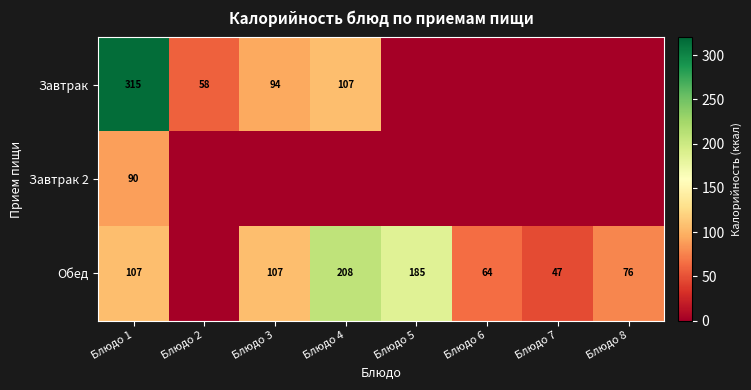

What is the sum of the Обед values at Блюдо 1 and Блюдо 4?

315